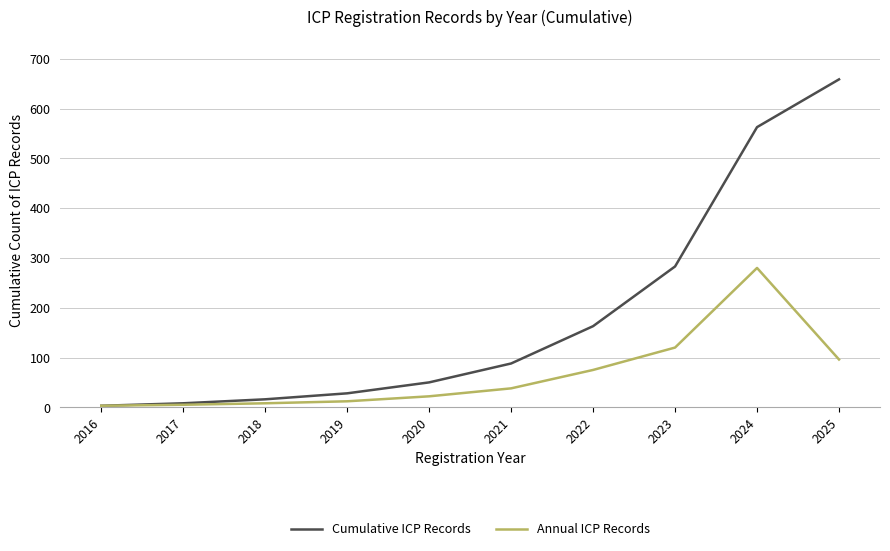

How many lines are shown in the chart?

2